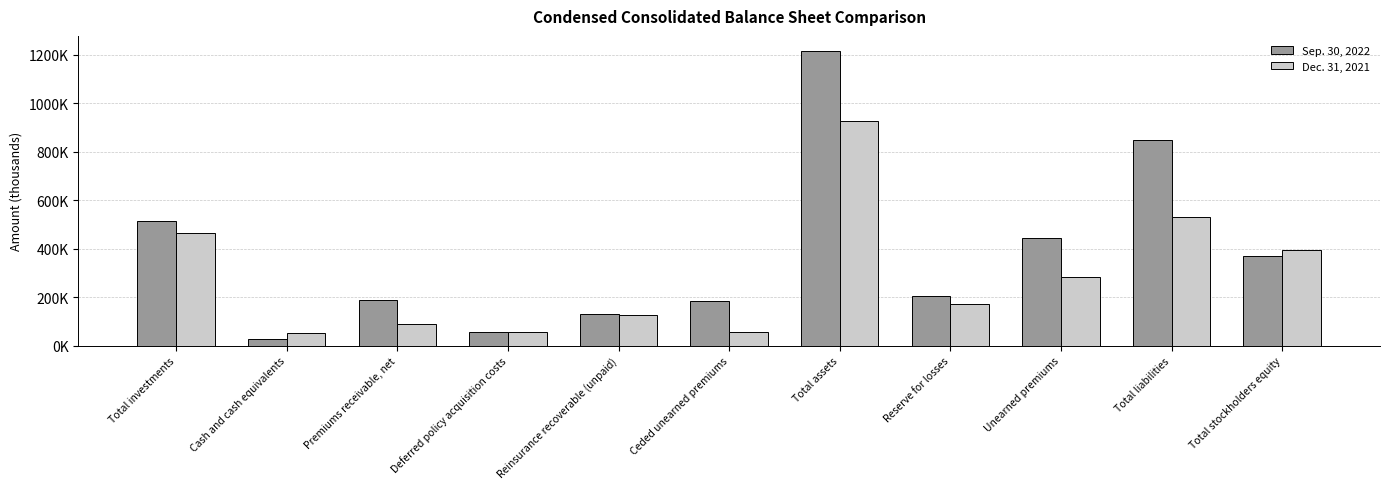

Which series has the largest total across all categories?

Sep. 30, 2022